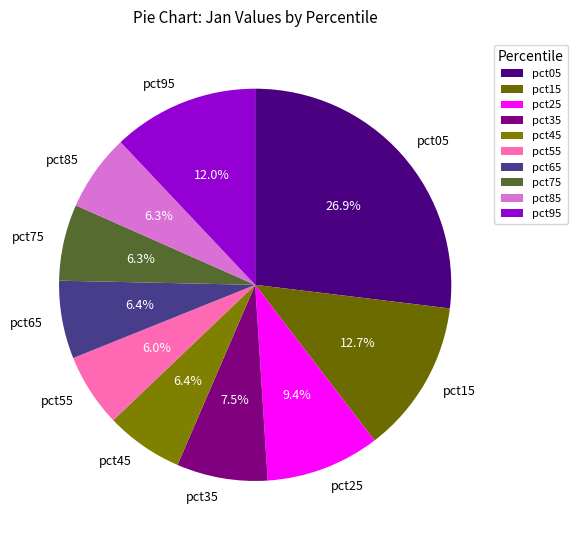

What is the total percentage of pct15 and pct65?

19.1%